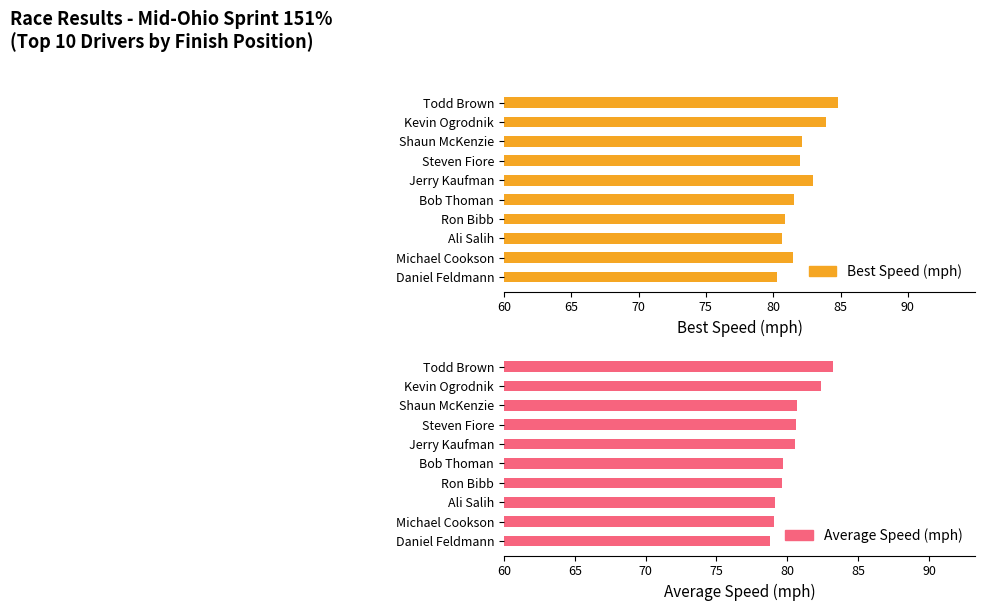

At how many categories does at least one series exceed 80?

10